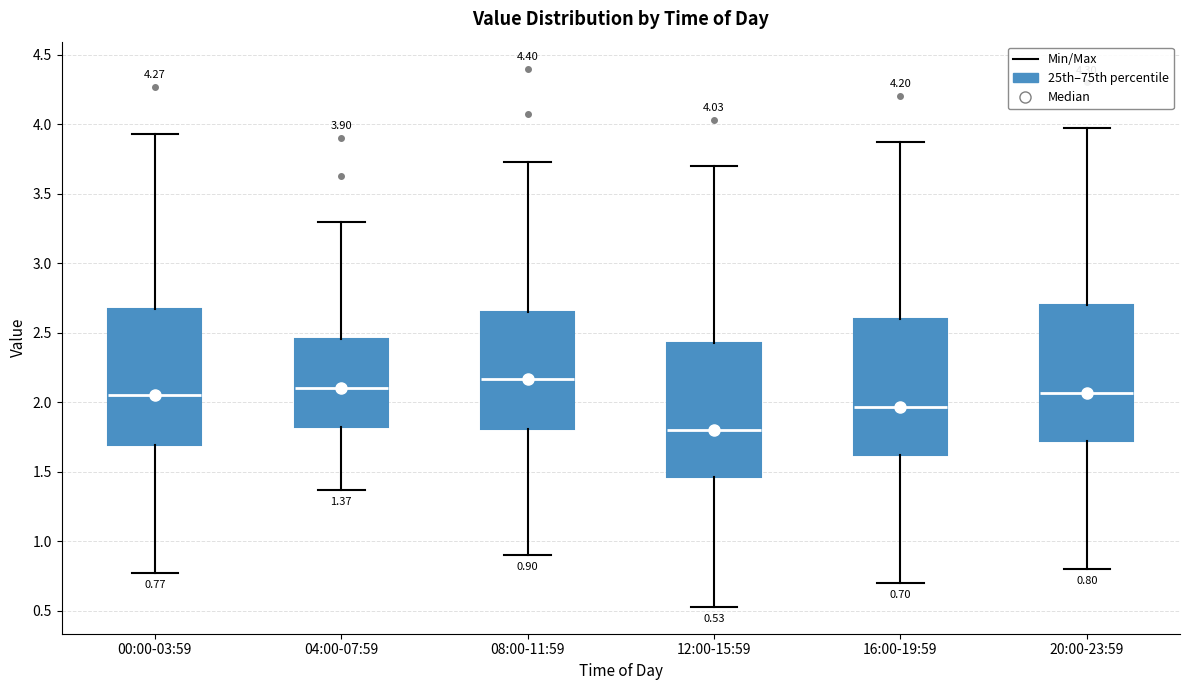

Which box has the lowest median line?

12:00-15:59